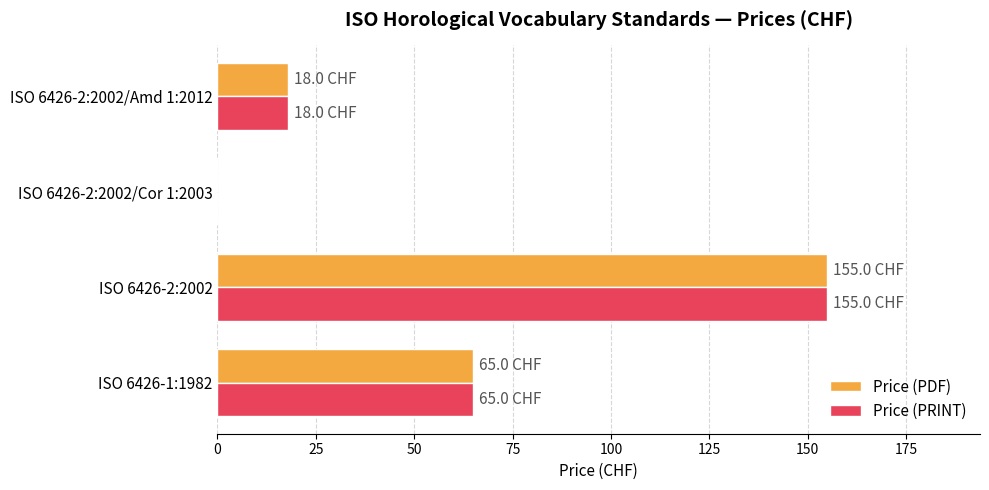

True or false: Price (PRINT) has a value of 218 at ISO 6426-2:2002.

False